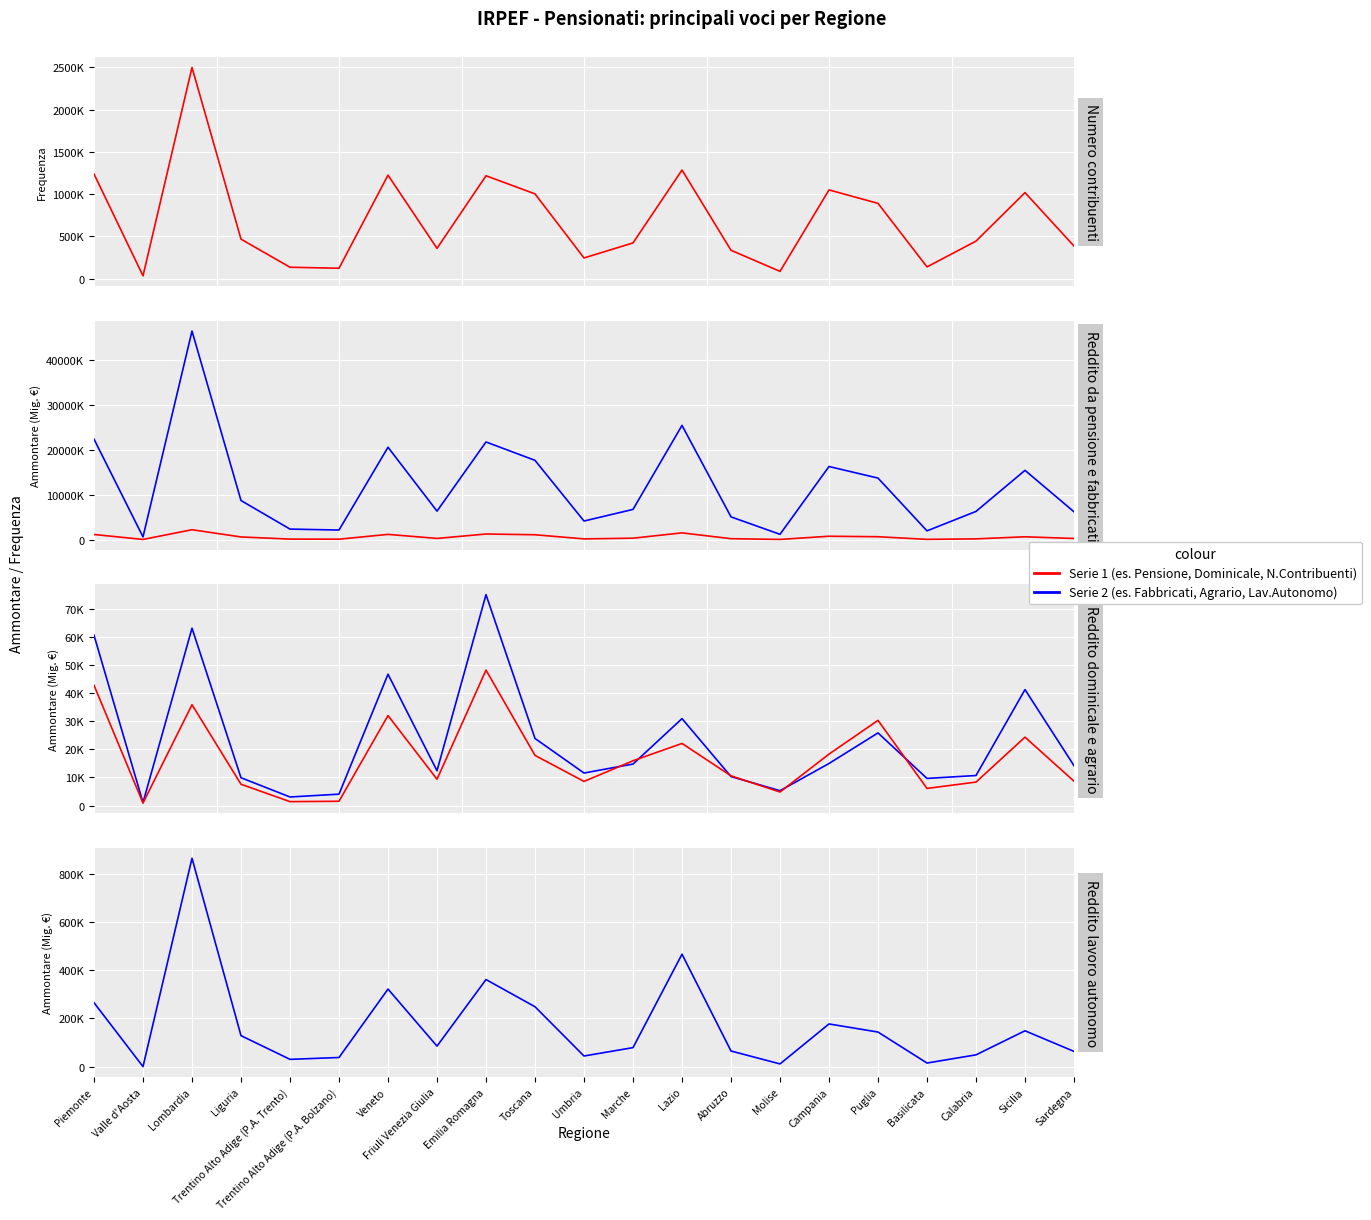

What is the lowest value of the Reddito da fabbricati series?

44248